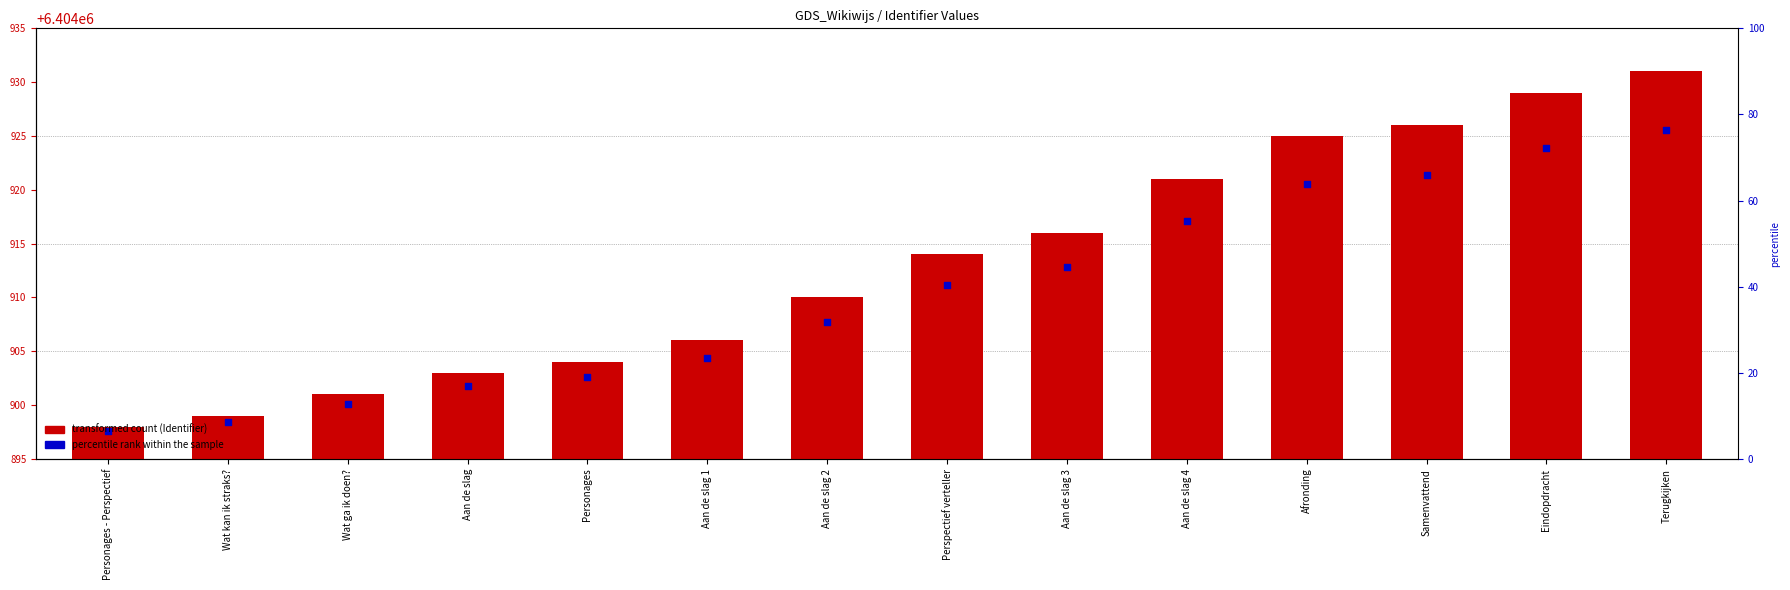

Which series has the largest Y range (max minus min)?

Identifier